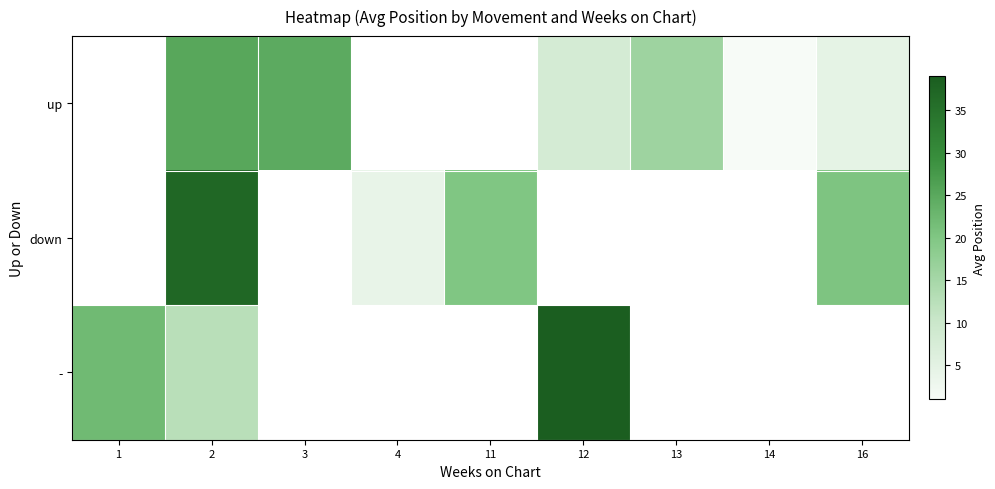

What is the minimum value shown in the chart?

1.0